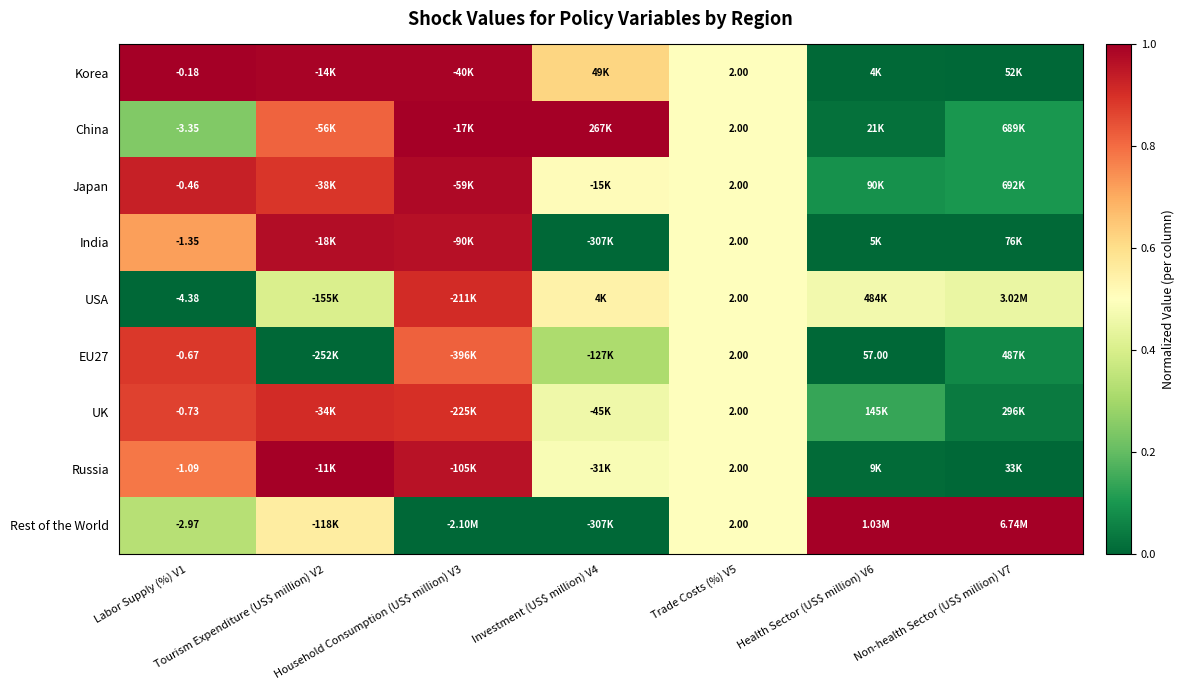

What is the difference between the UK values at Investment (US$ million) V4 and Health Sector (US$ million) V6?

0.3